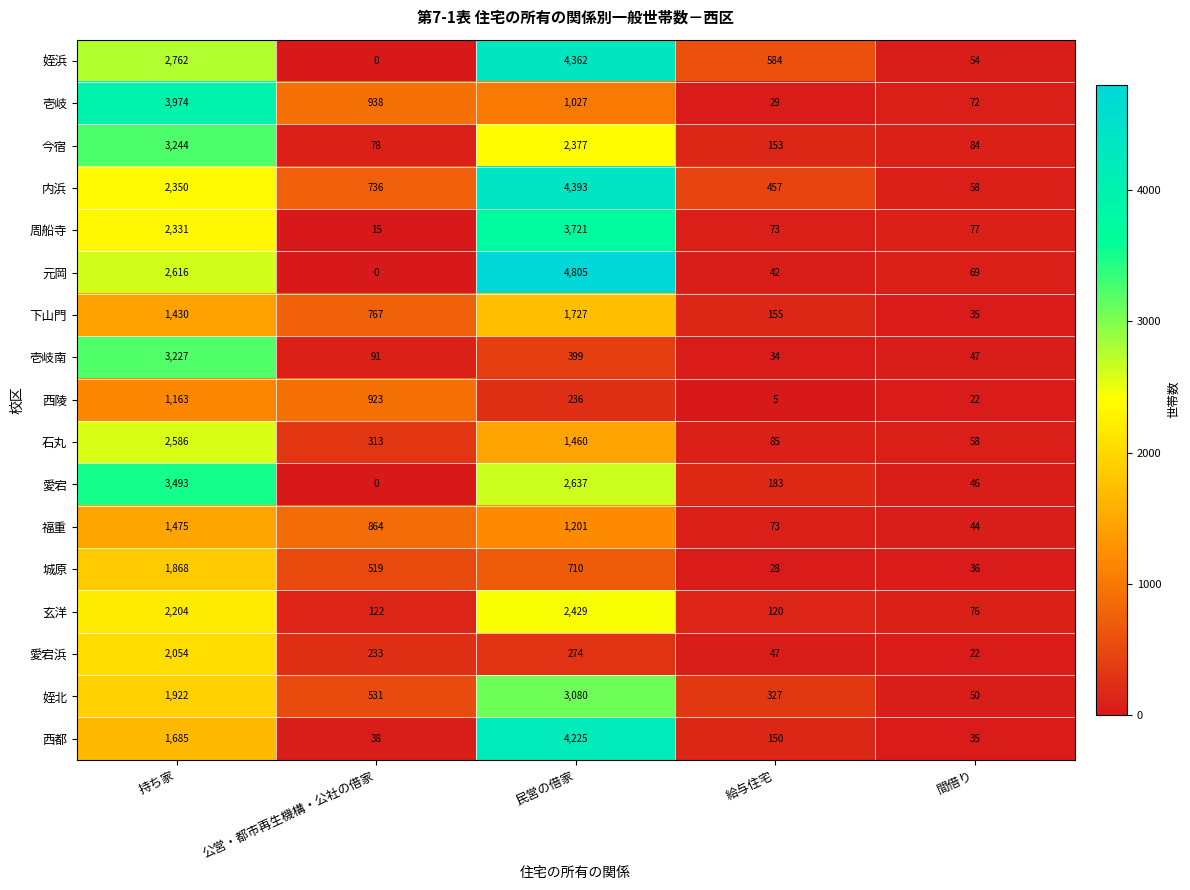

List the series in order of their peak value, highest first.

元岡, 内浜, 姪浜, 西都, 壱岐, 周船寺, 愛宕, 今宿, 壱岐南, 姪北, 石丸, 玄洋, 愛宕浜, 城原, 下山門, 福重, 西陵